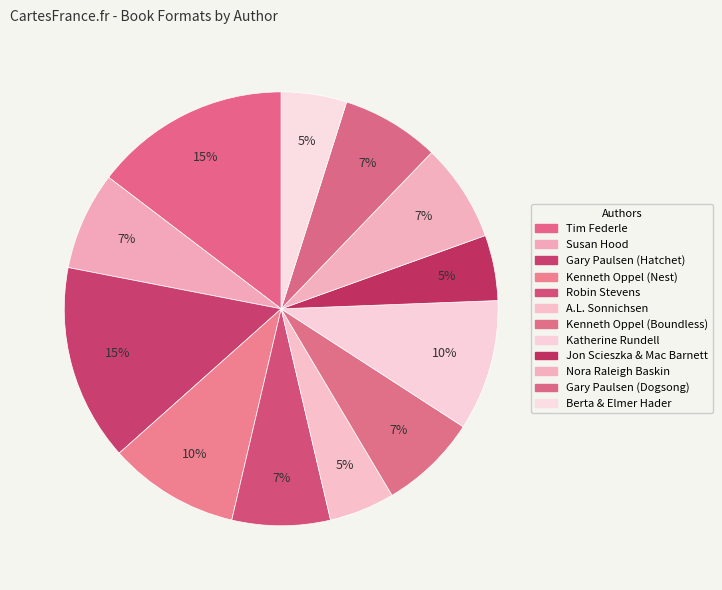

How many segments does this pie chart have?

12